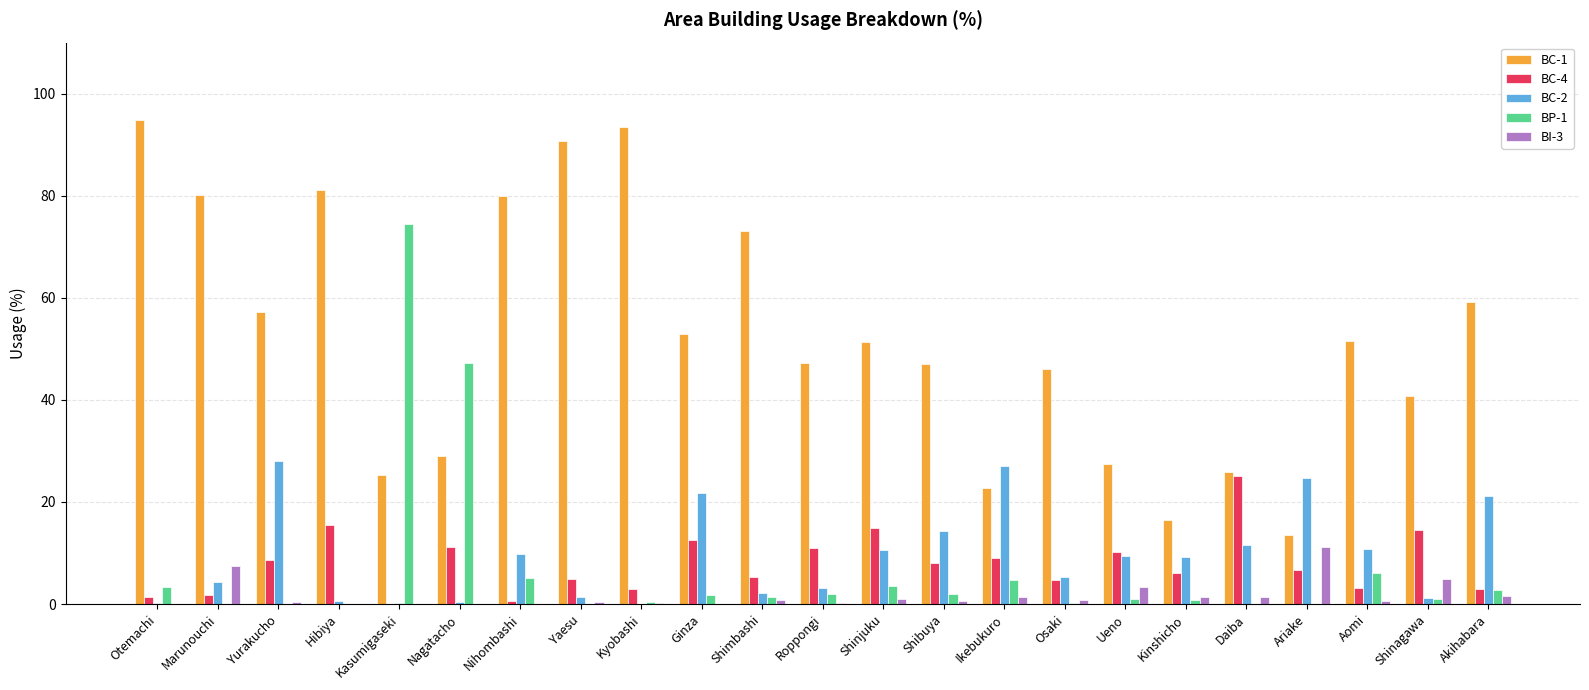

Read the BP-1 value at Shibuya.

2.0